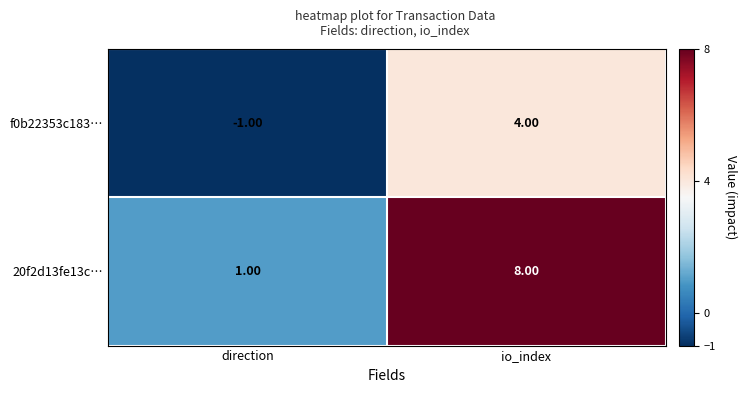

Rank the series at direction from highest to lowest value.

20f2d13fe13c…, f0b22353c183…